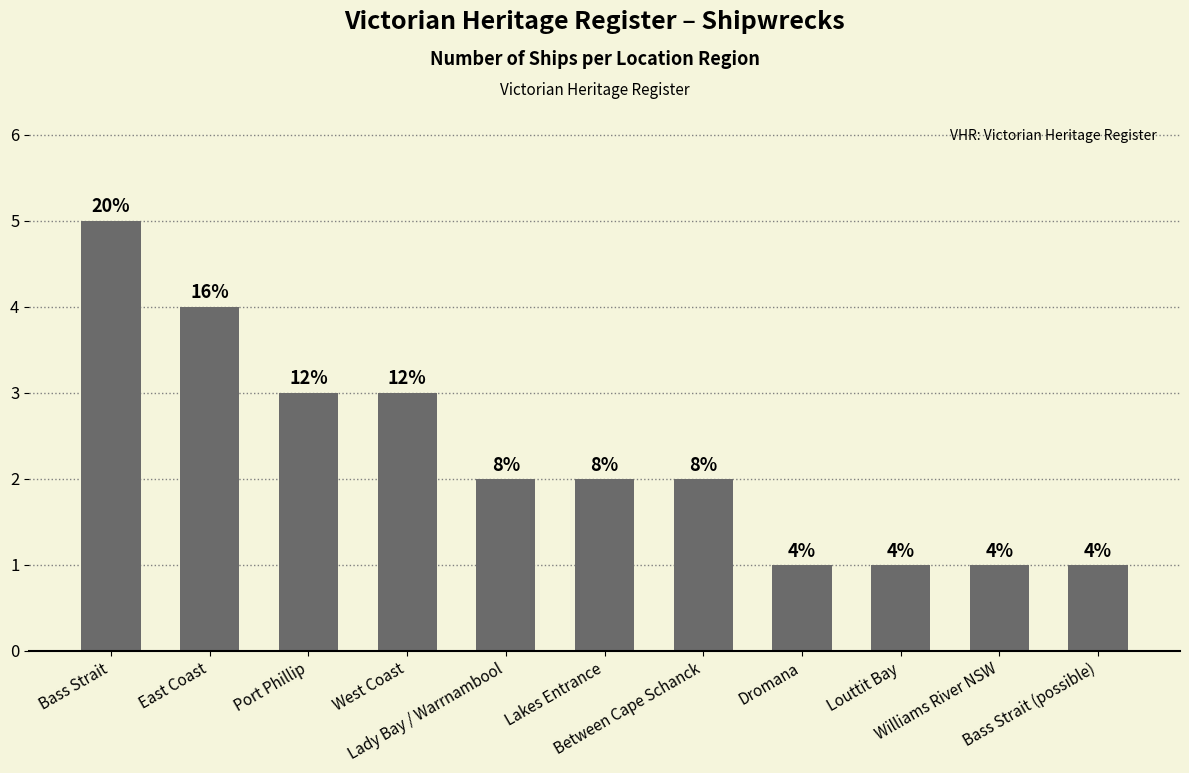

Count the values in the range 1 to 3.

9